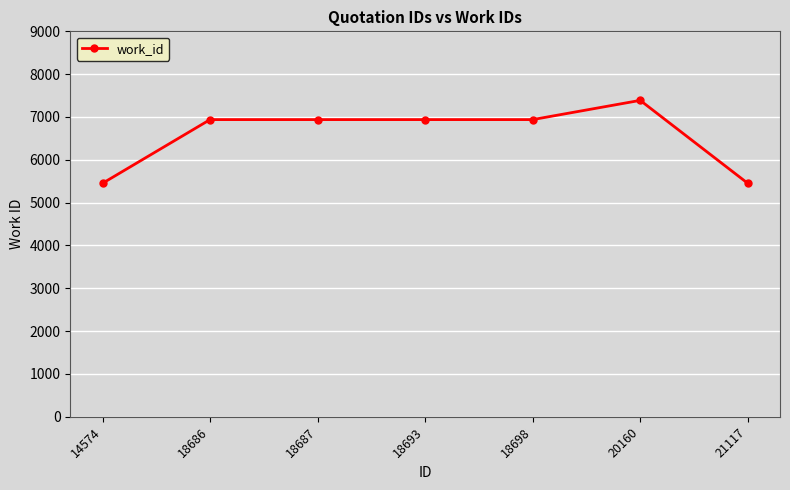

True or false: the data has more than 0 interior local peaks.

True